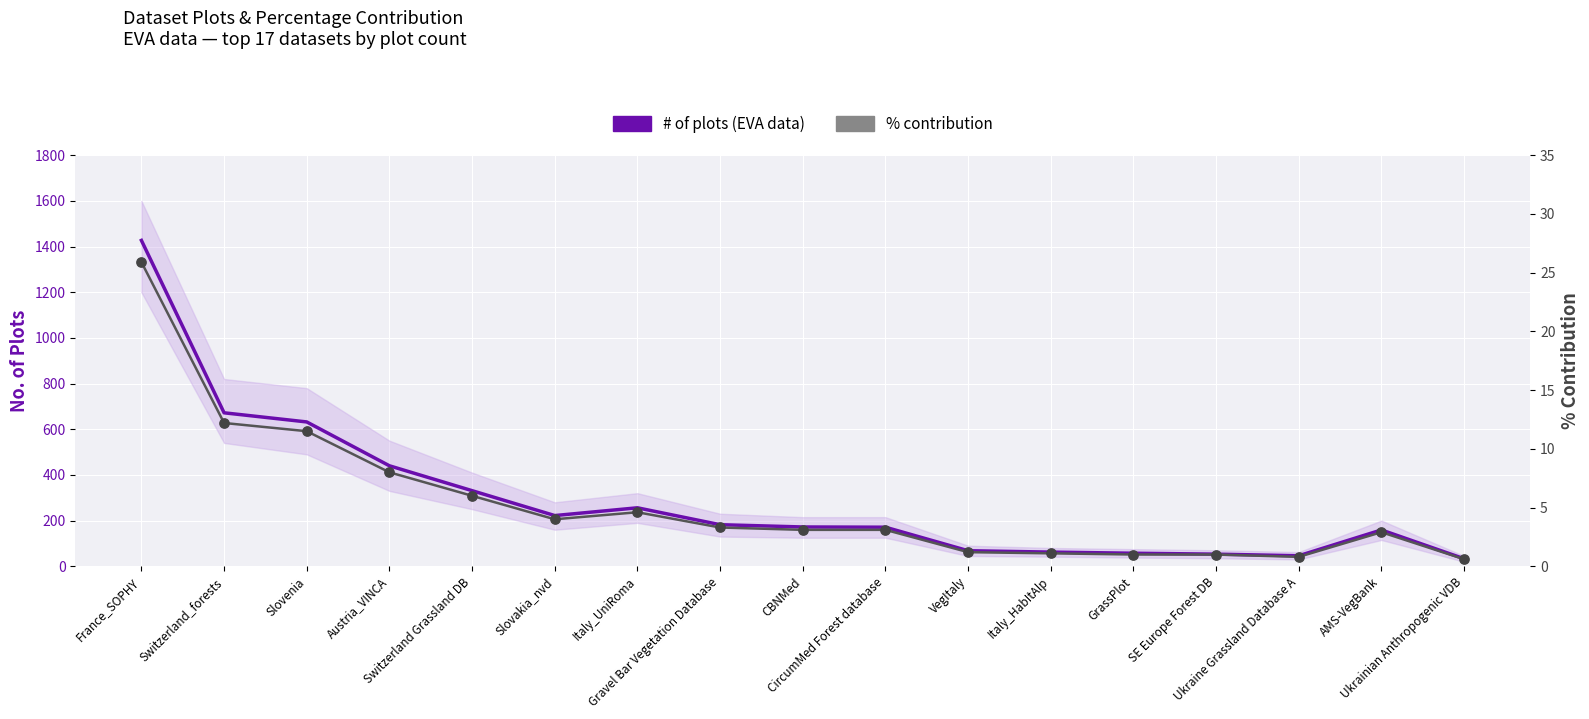

Which series has the largest total across all categories?

# of plots (EVA data)